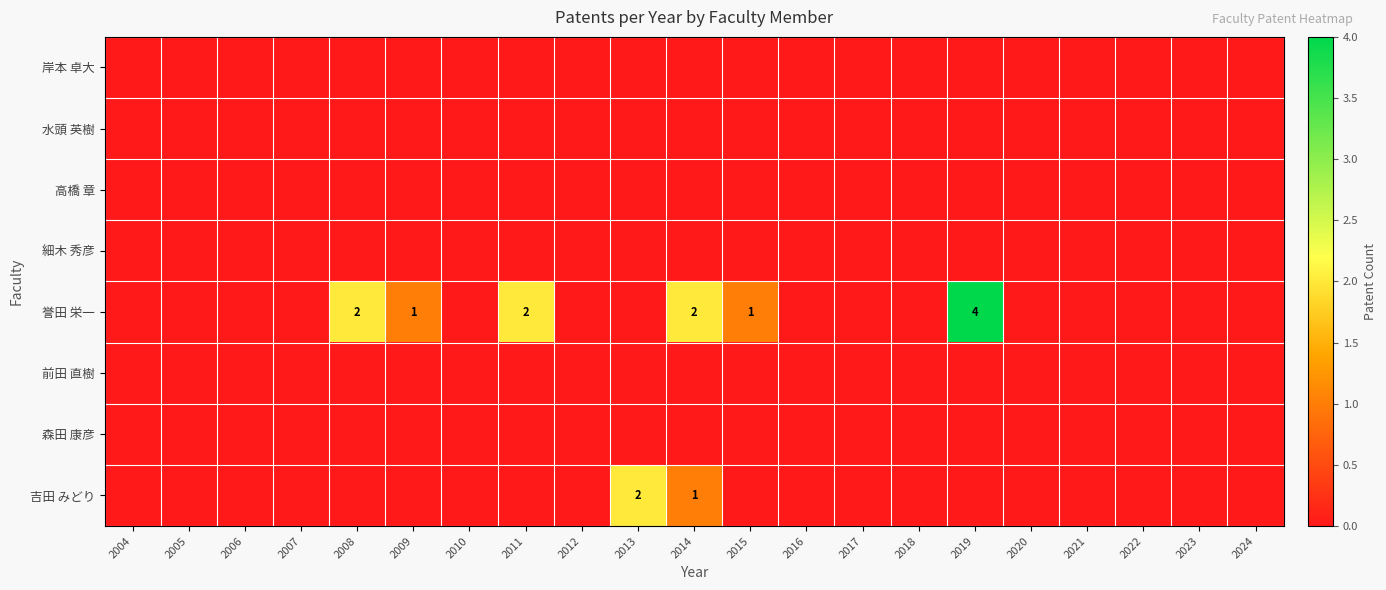

True or false: 誉田 栄一 has a value of 3 at 2019.

False